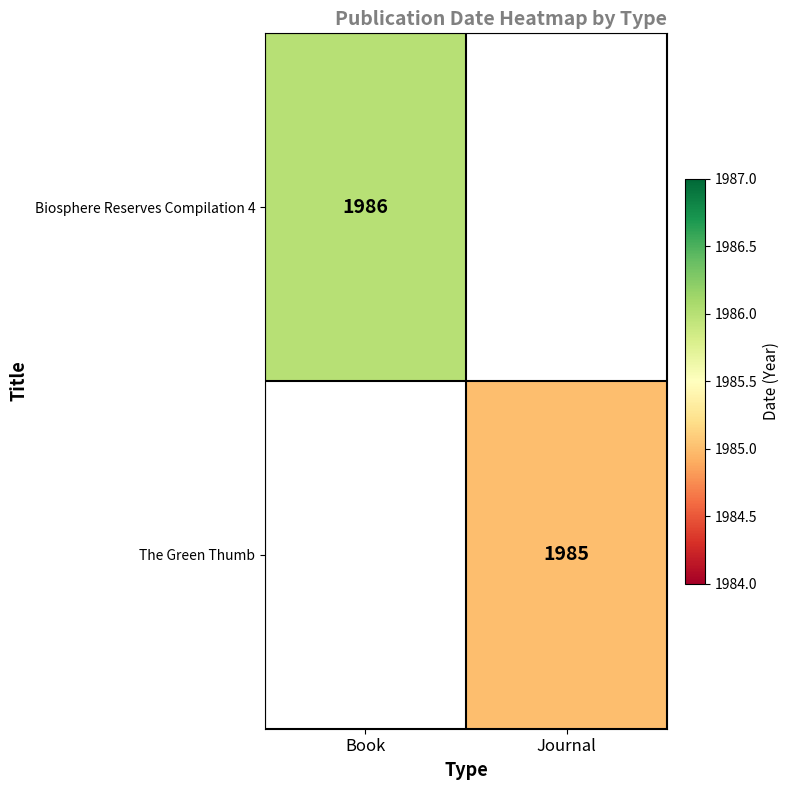

The Biosphere Reserves Compilation 4 series shows 562 at Book. True or false?

False